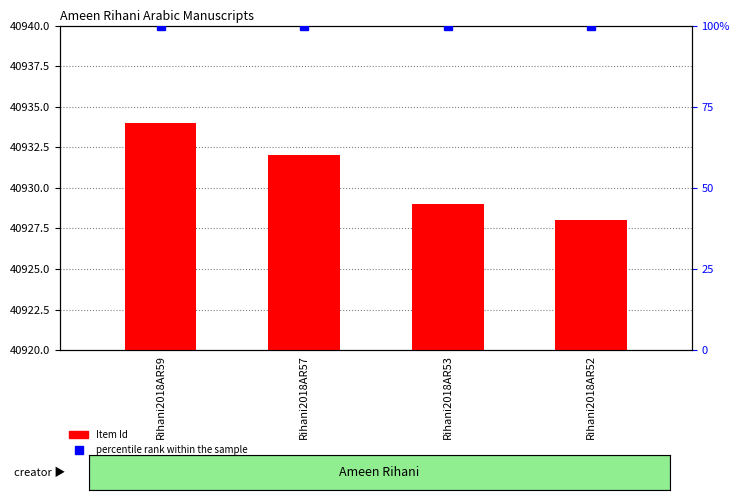

What are all the series names shown in the legend?

Item Id, percentile rank within the sample